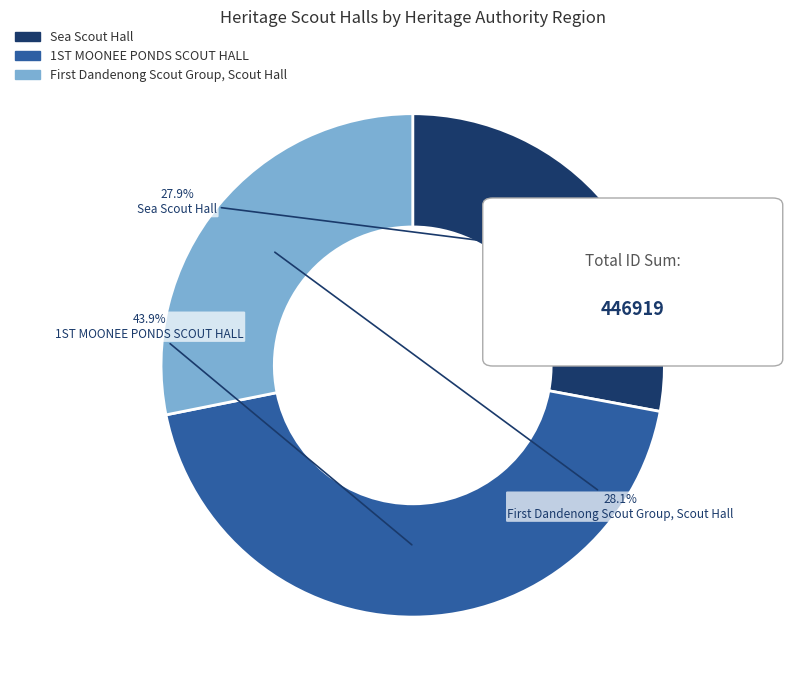

To the nearest percent, what is the difference between the largest and smallest slice percentages?

16%